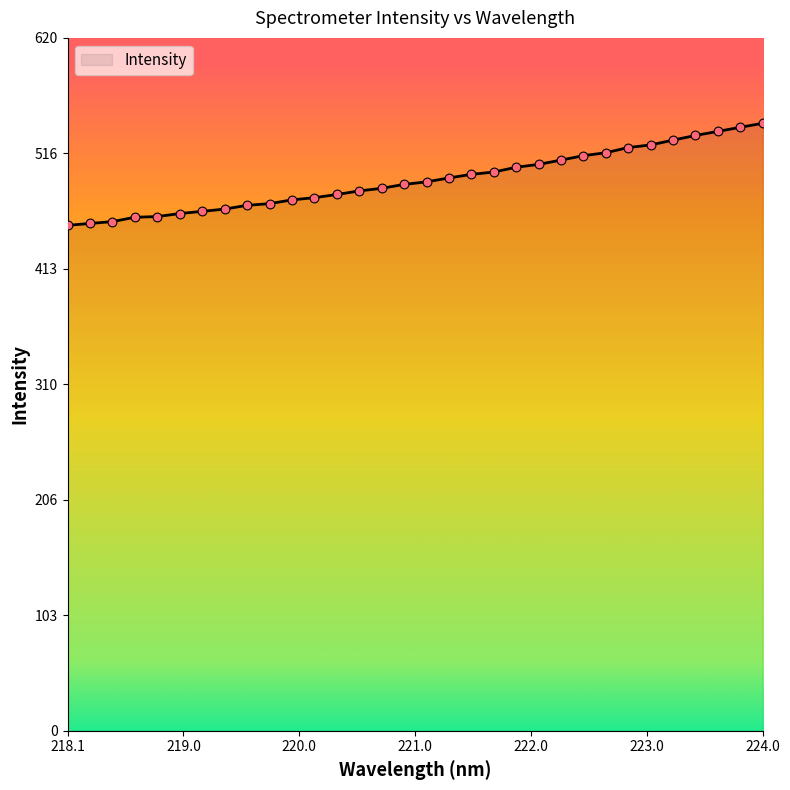

What is the smallest value displayed?

452.2